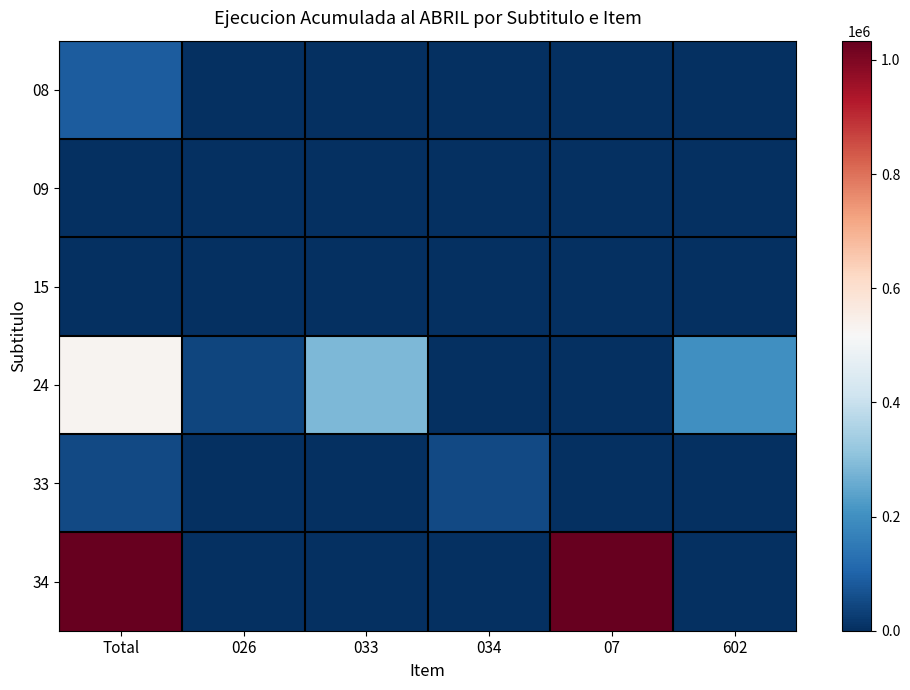

Rank the series at 034 from lowest to highest value.

08, 09, 15, 24, 34, 33